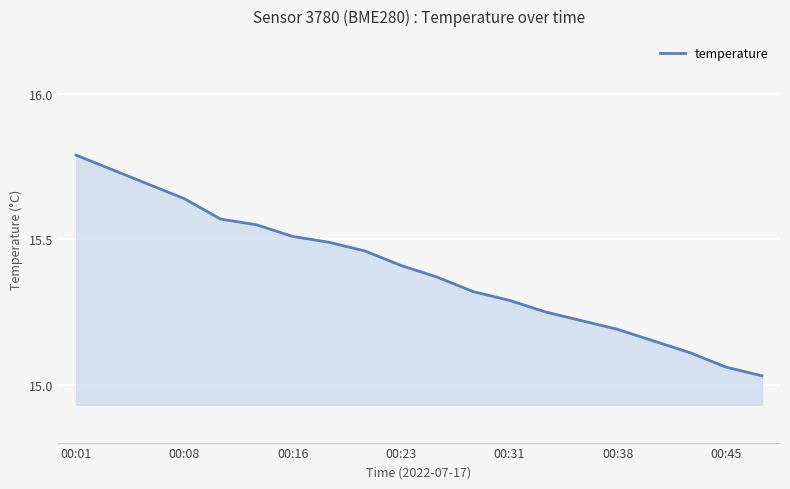

What is the greatest value displayed?

15.8